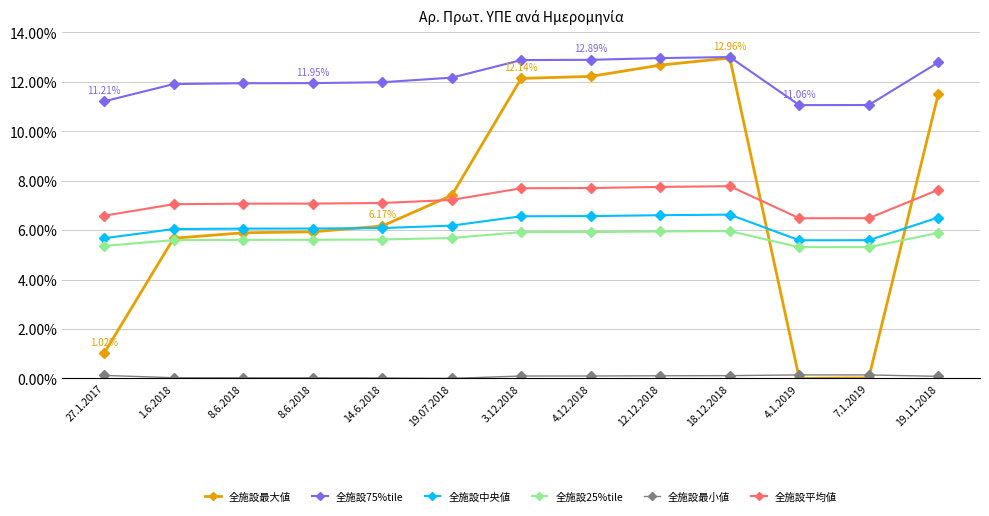

How many categories are shown in the chart?

13